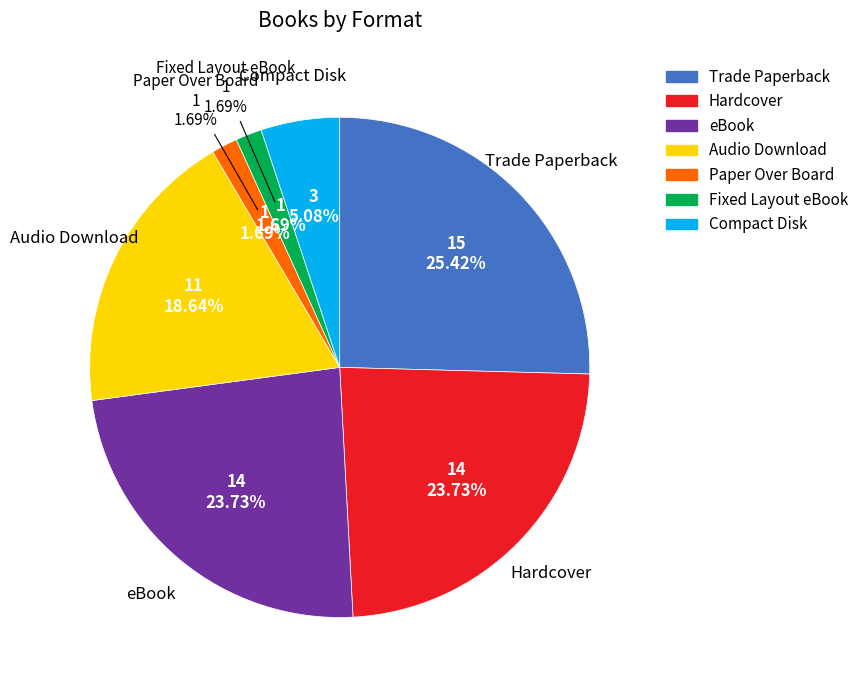

Which category has the smallest portion of the pie?

Paper Over Board